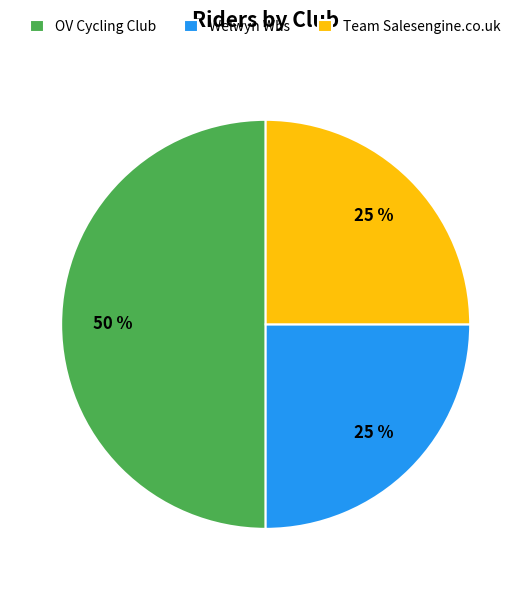

Which slice is the largest?

OV Cycling Club